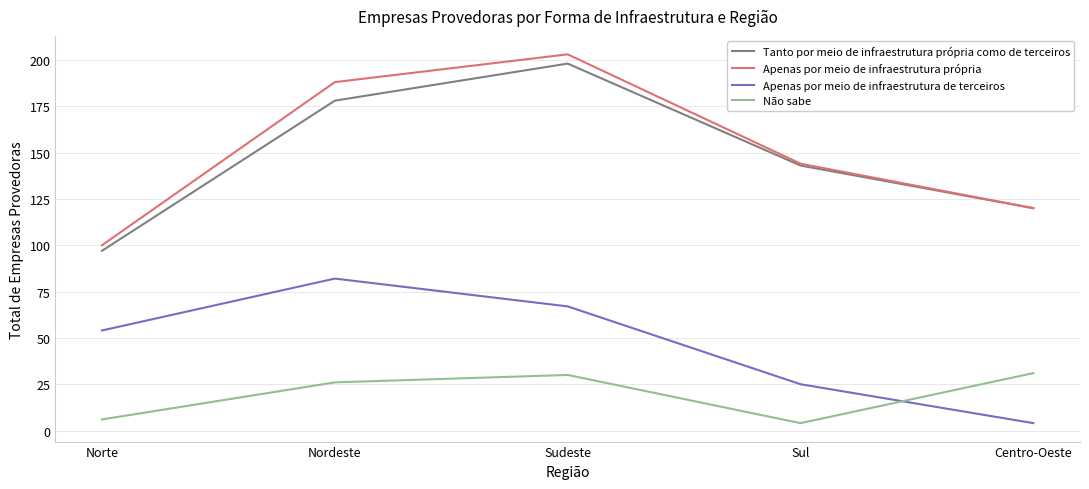

What is the approximate value of Apenas por meio de infraestrutura de terceiros at Nordeste?

82